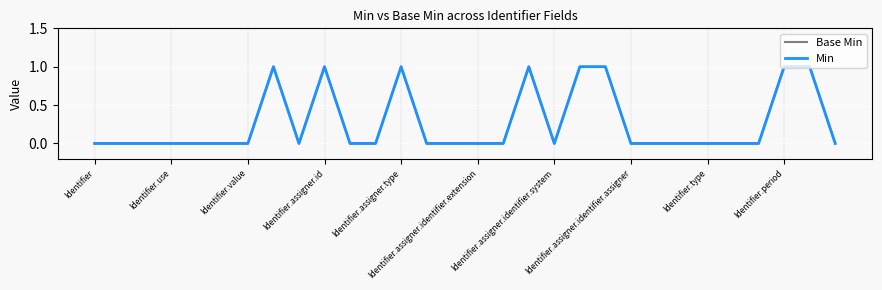

Is this an area chart (filled region under the line)?

No